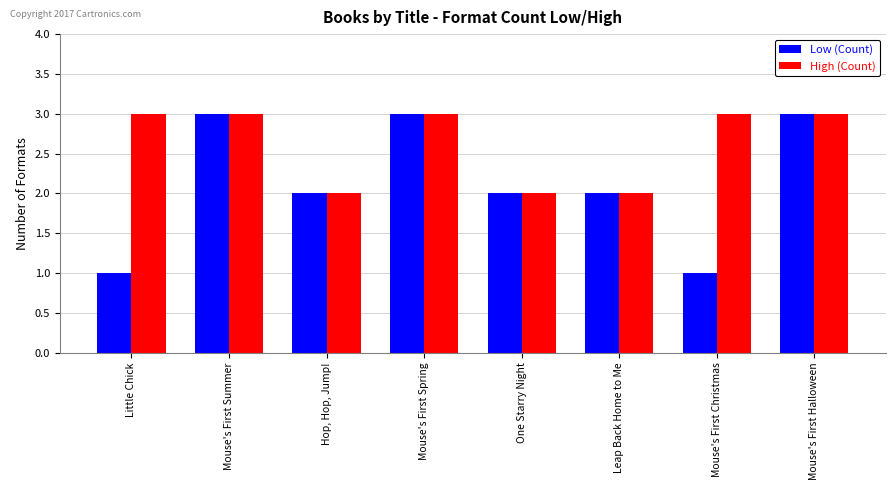

What is the difference between the maximum and minimum values in the Low (Count) series?

2